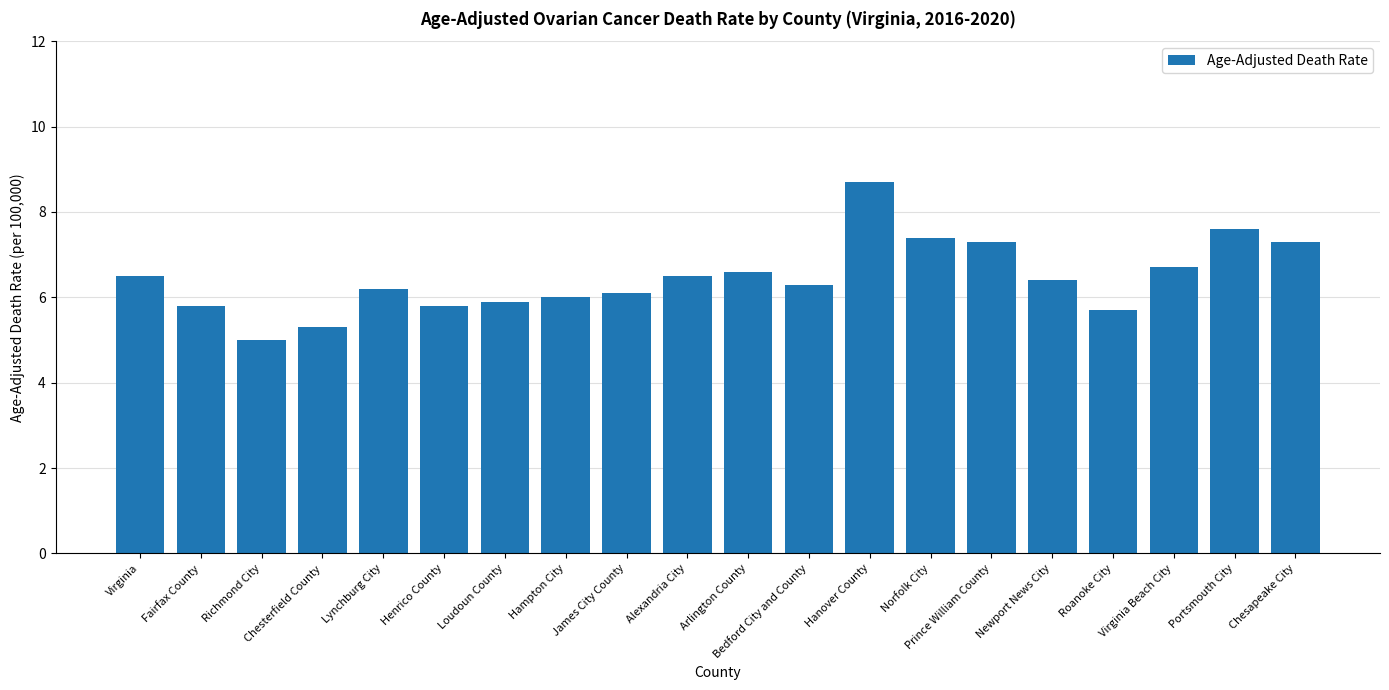

What is the sum of all values?

129.1